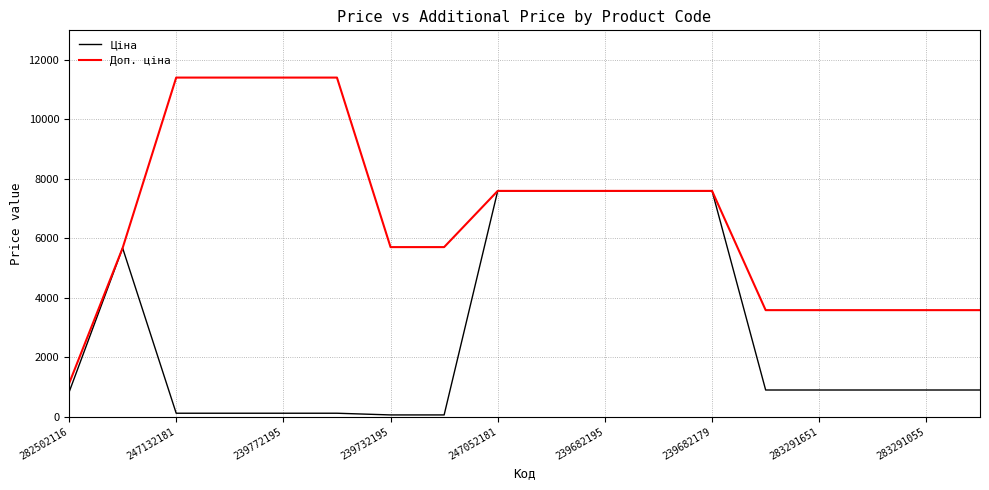

What is the highest value of the Ціна series?

7596.5